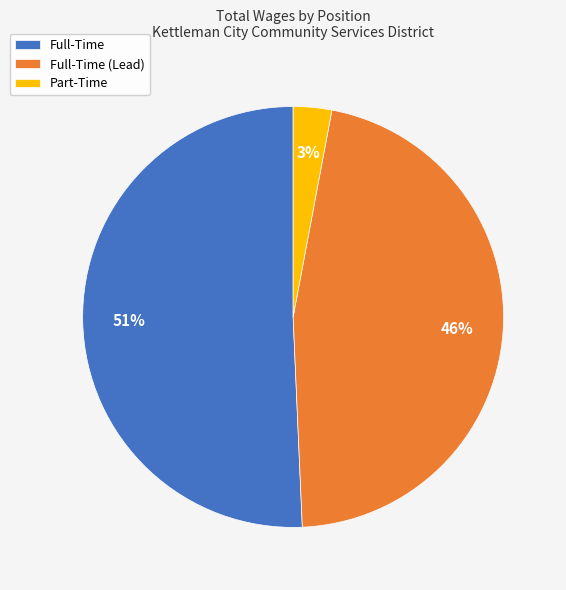

To the nearest percent, what is the difference between the Full-Time (Lead) and Part-Time slice percentages?

43%